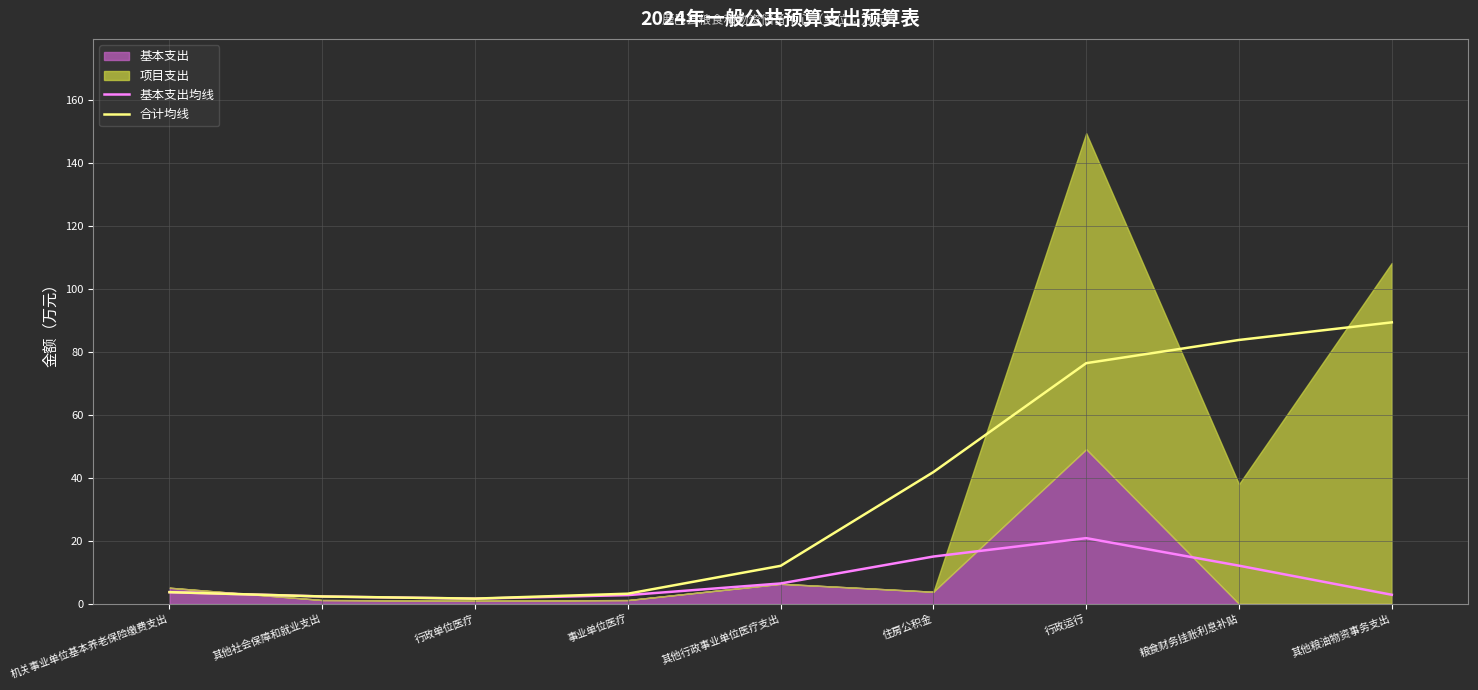

What value does the 基本支出均线 series have at 行政运行?

20.9